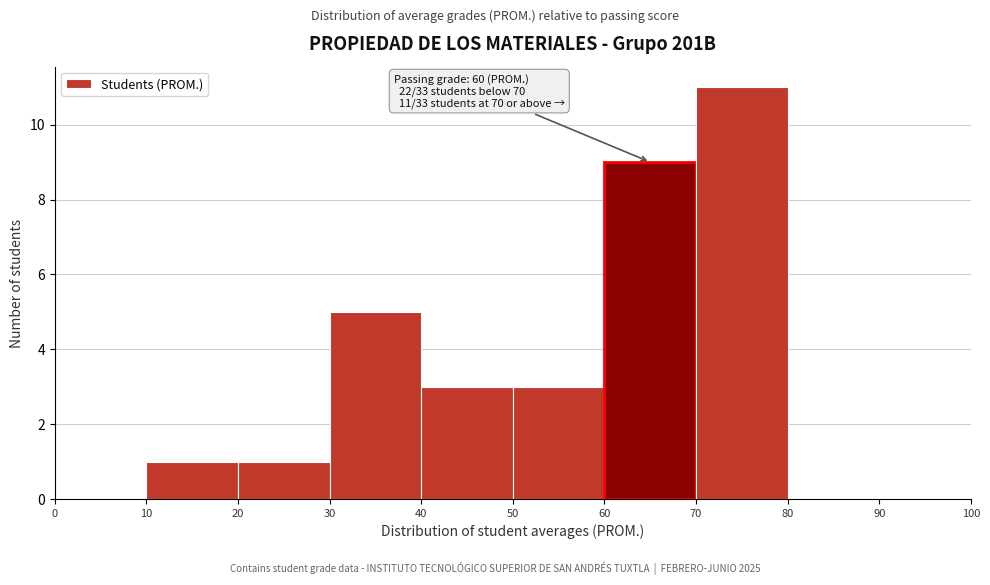

Which range on the x-axis has the tallest bar?

70 to 80